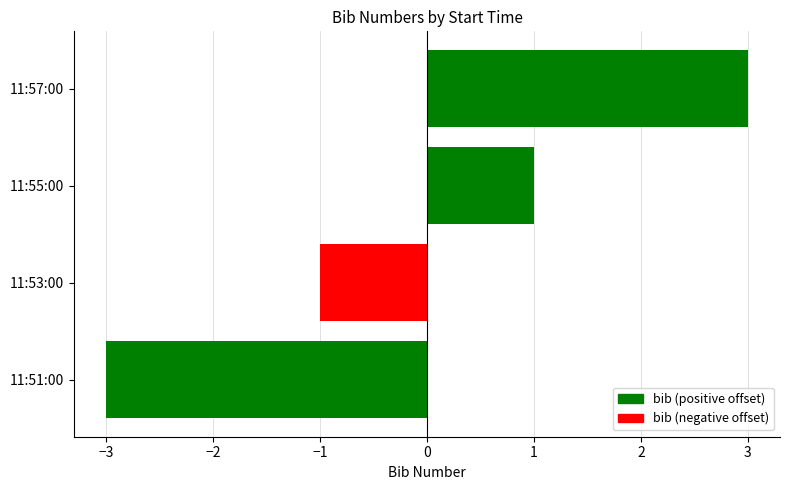

Rank the categories by value from highest to lowest.

11:57:00, 11:55:00, 11:53:00, 11:51:00